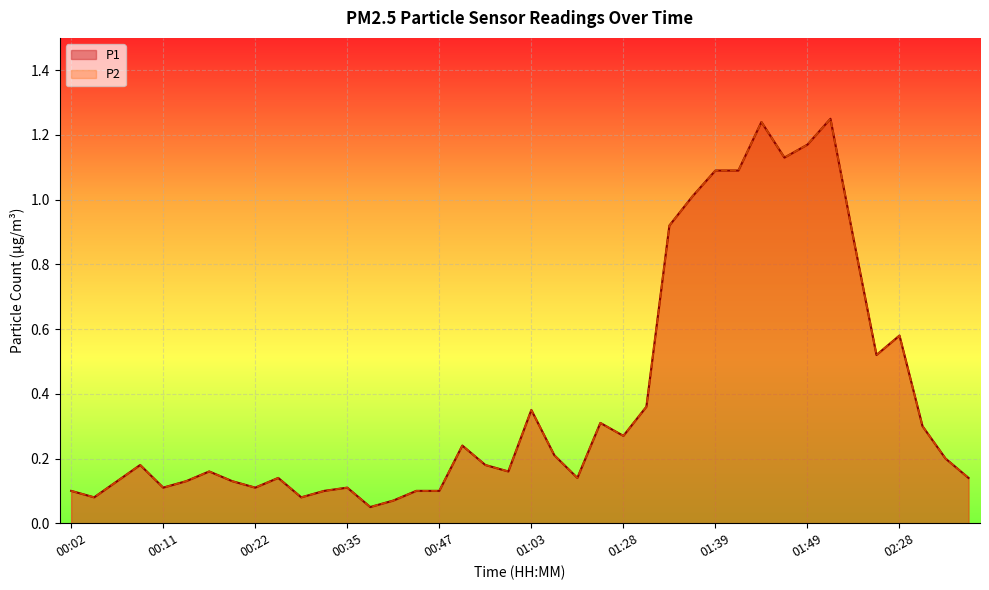

Reading left to right, extract all data points from this chart.

P1: 0.1	0.1	0.1	0.2	0.1	0.1	0.2	0.1	0.1	0.1	0.1	0.1	0.1	0.1	0.1	0.1	0.1	0.2	0.2	0.2	0.3	0.2	0.1	0.3	0.3	0.4	0.9	1.0	1.1	1.1	1.2	1.1	1.2	1.2	0.9	0.5	0.6	0.3	0.2	0.1
P2: 0.1	0.1	0.1	0.2	0.1	0.1	0.2	0.1	0.1	0.1	0.1	0.1	0.1	0.1	0.1	0.1	0.1	0.2	0.2	0.2	0.3	0.2	0.1	0.3	0.3	0.4	0.9	1.0	1.1	1.1	1.2	1.1	1.2	1.2	0.9	0.5	0.6	0.3	0.2	0.1